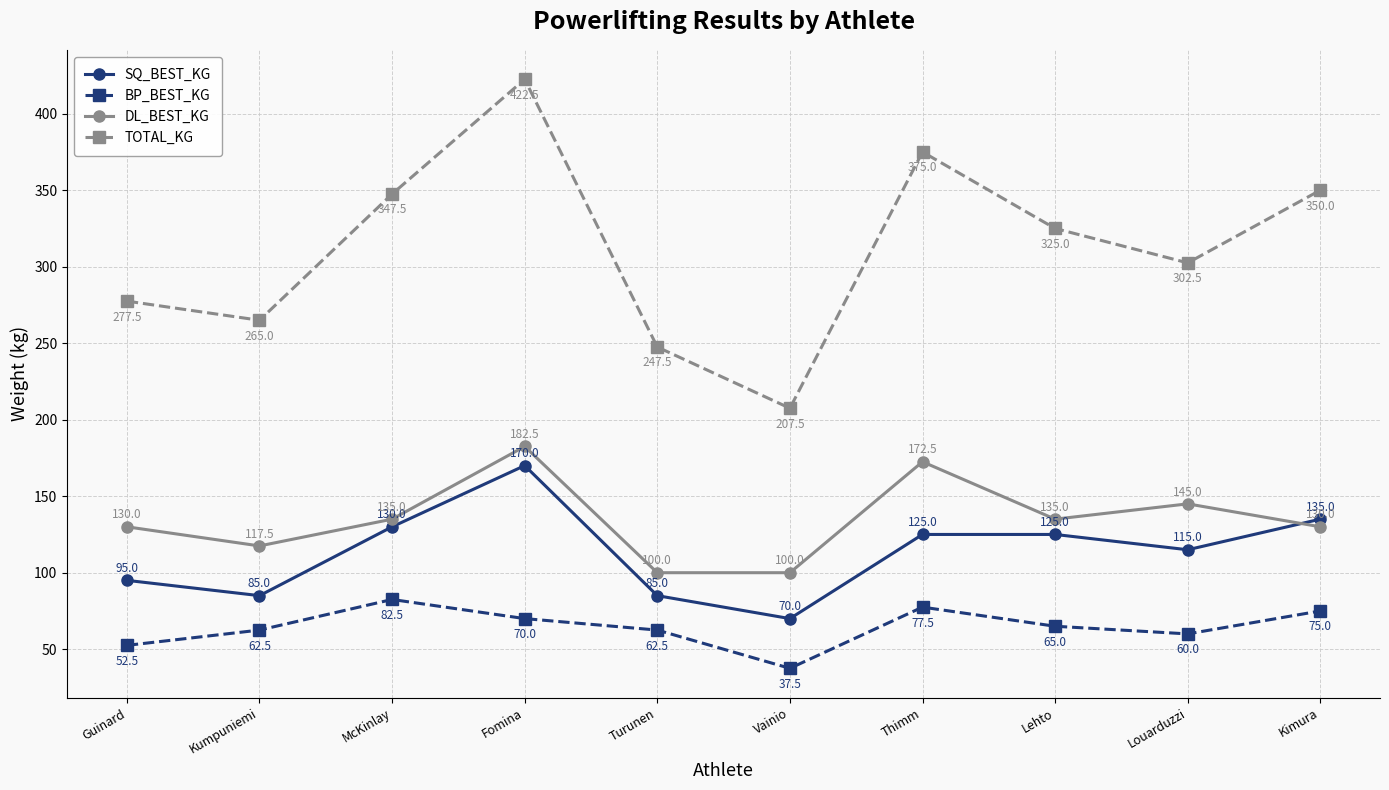

What is the highest value of the DL_BEST_KG series?

182.5